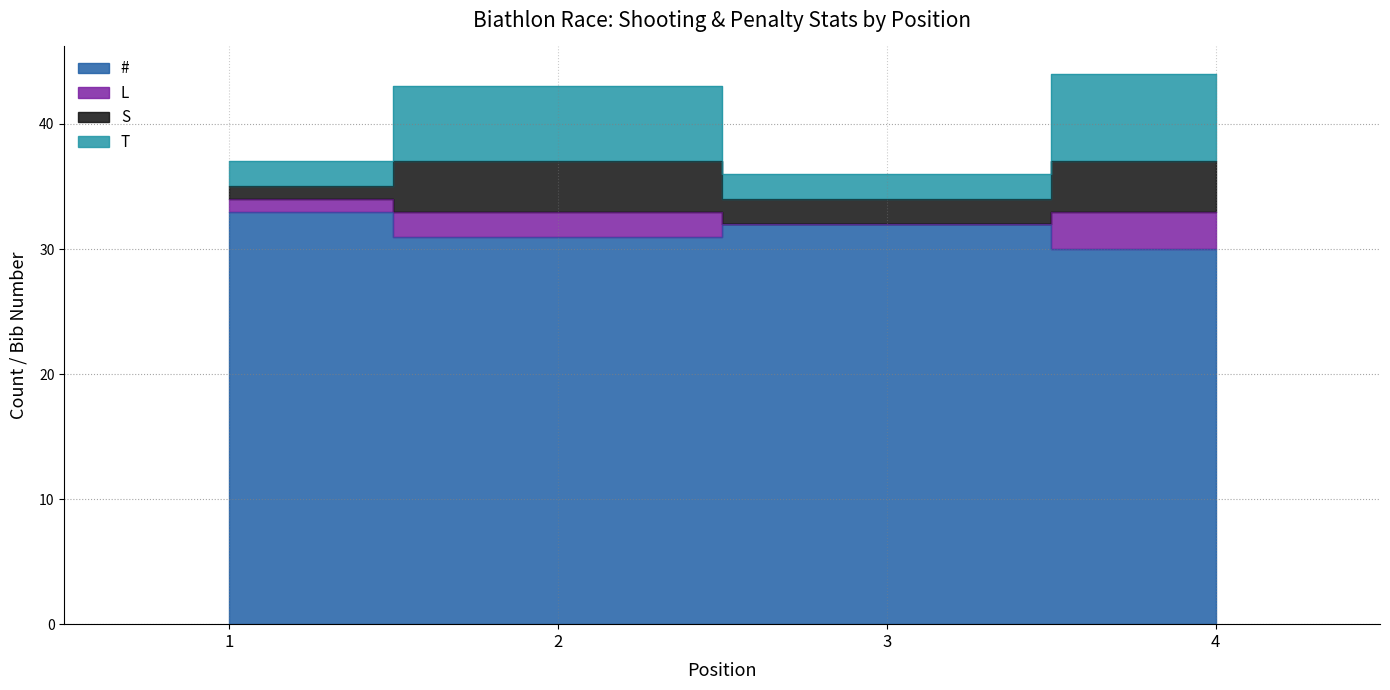

What is the sum of all # values?

126